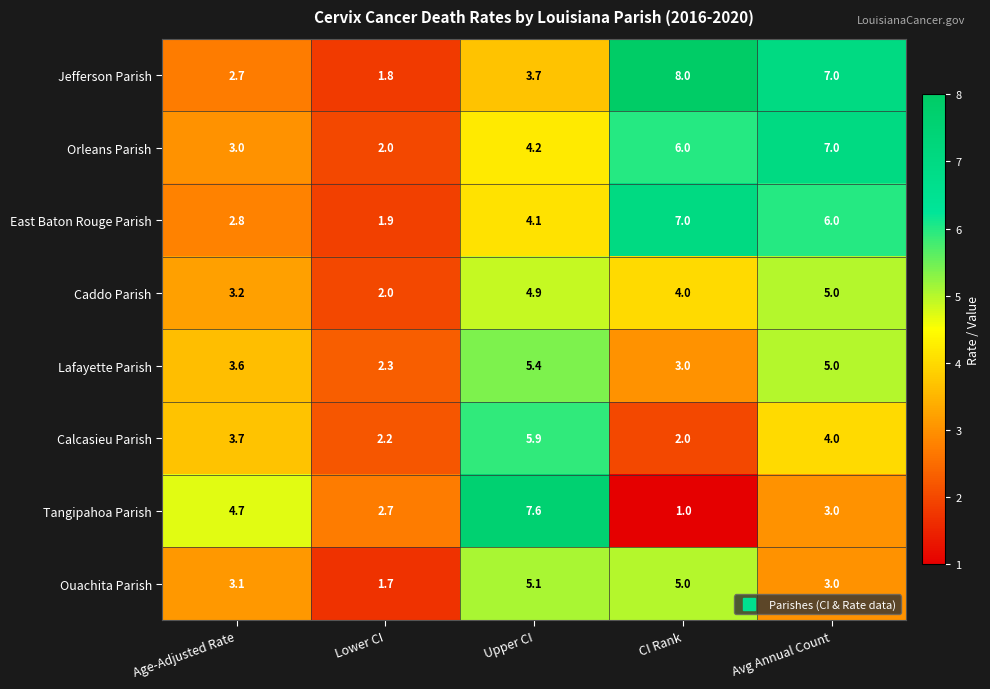

What is the minimum value shown in the chart?

1.0